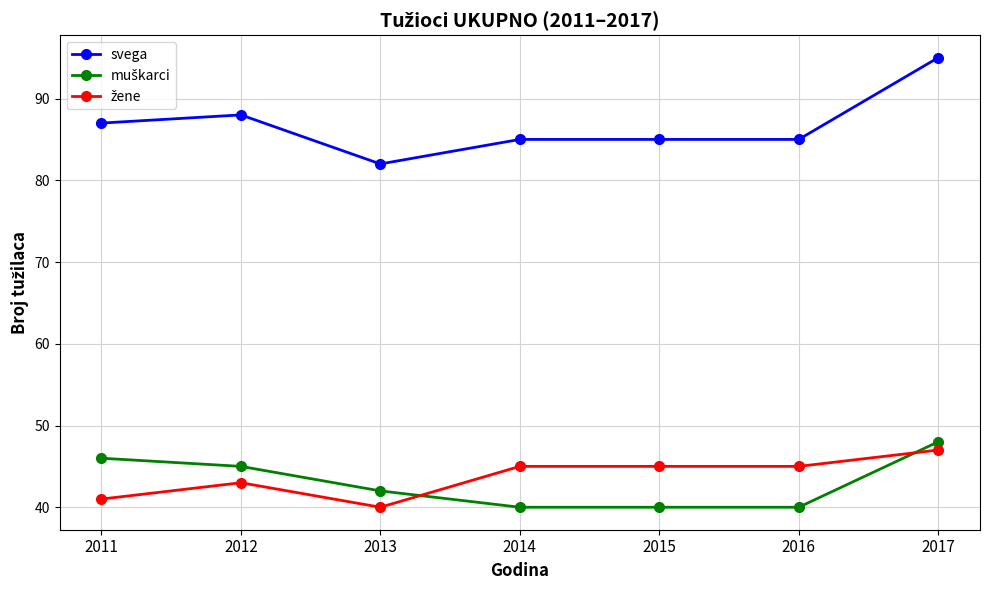

What is the spread (max minus min) of values at 2015?

45